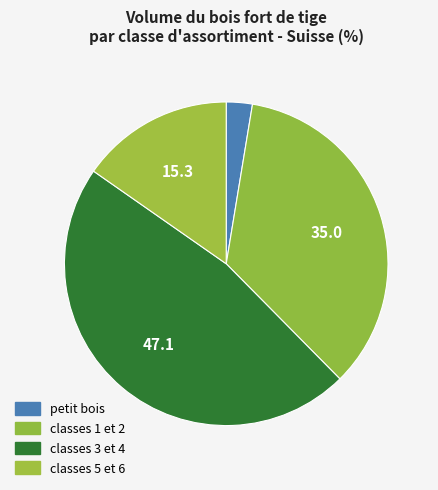

Which has a higher value, classes 1 et 2 or classes 3 et 4?

classes 3 et 4